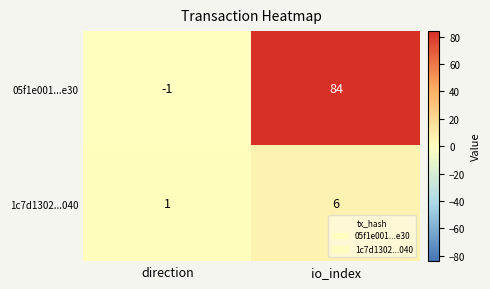

Which series has the largest range (max minus min)?

05f1e001...e30